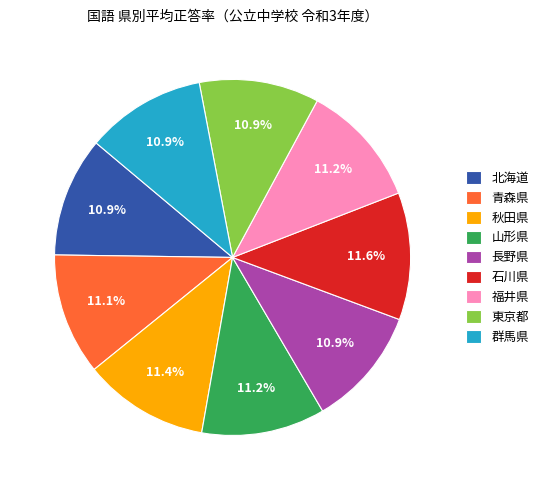

How many slices are in this pie chart?

9